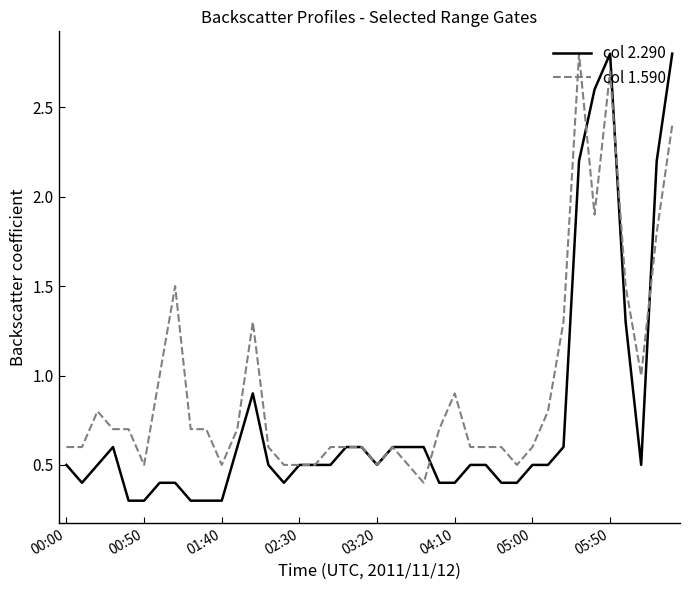

What is the minimum value for col 2.290?

0.3